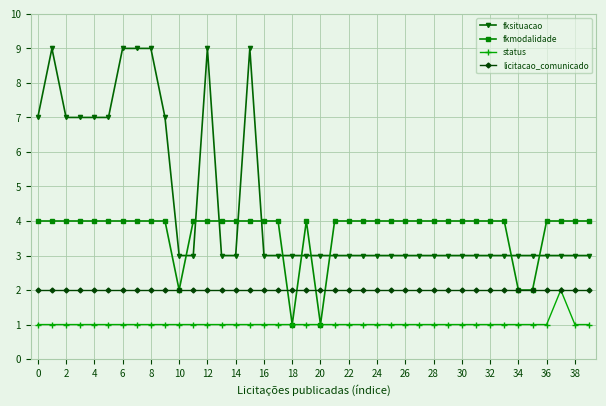

Which series has the widest spread of values?

fksituacao